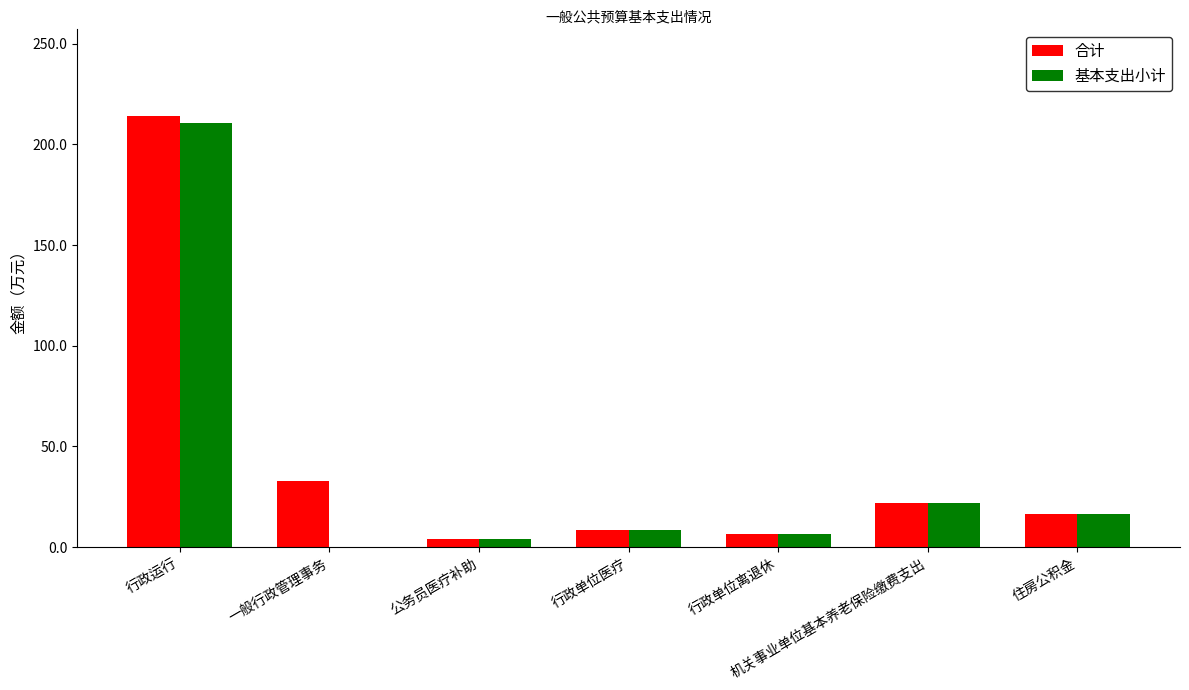

What is the total value across all series at 行政运行?

424.8